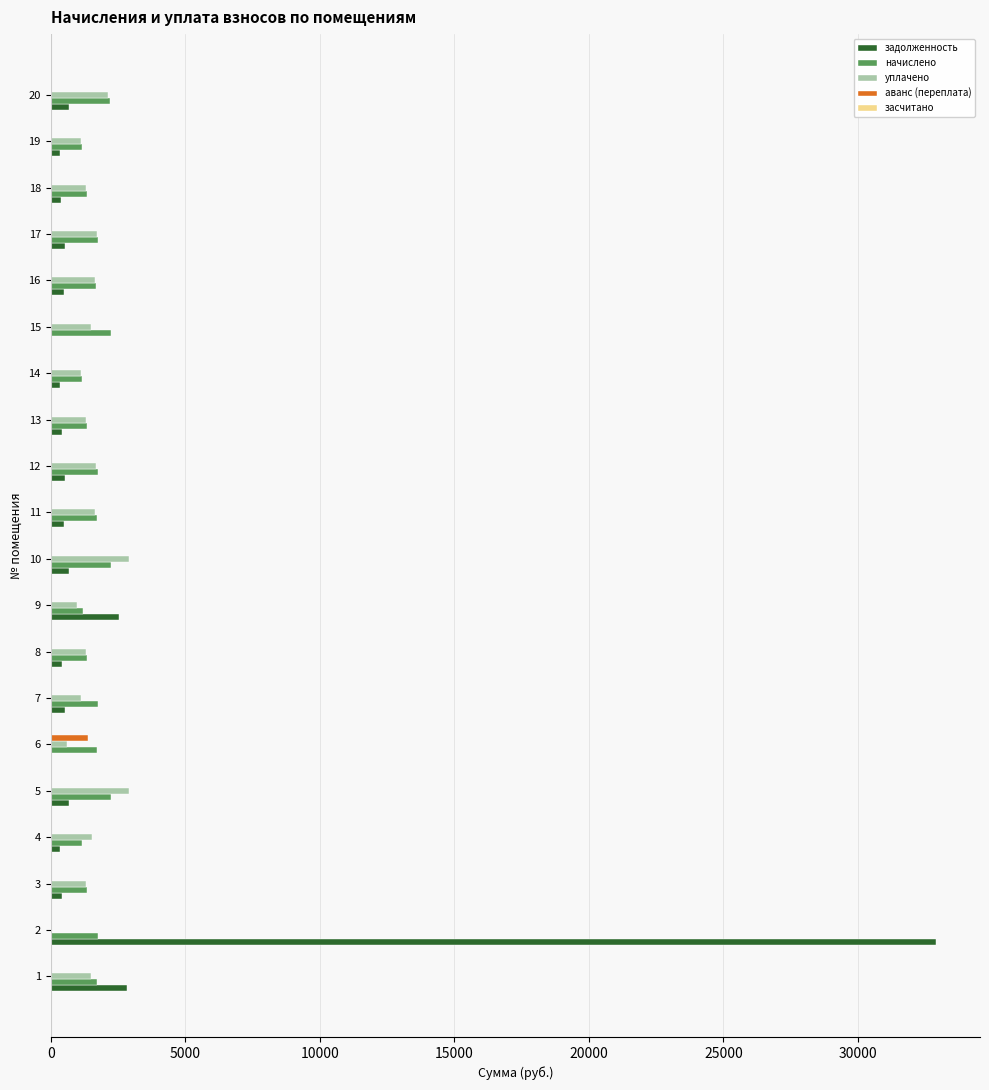

What is the maximum value shown in the chart?

32890.8